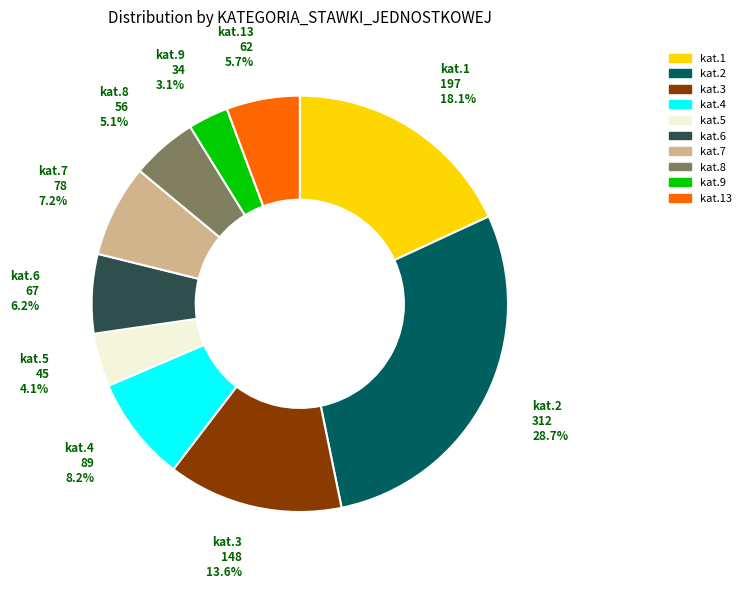

Does any single category account for the majority?

No